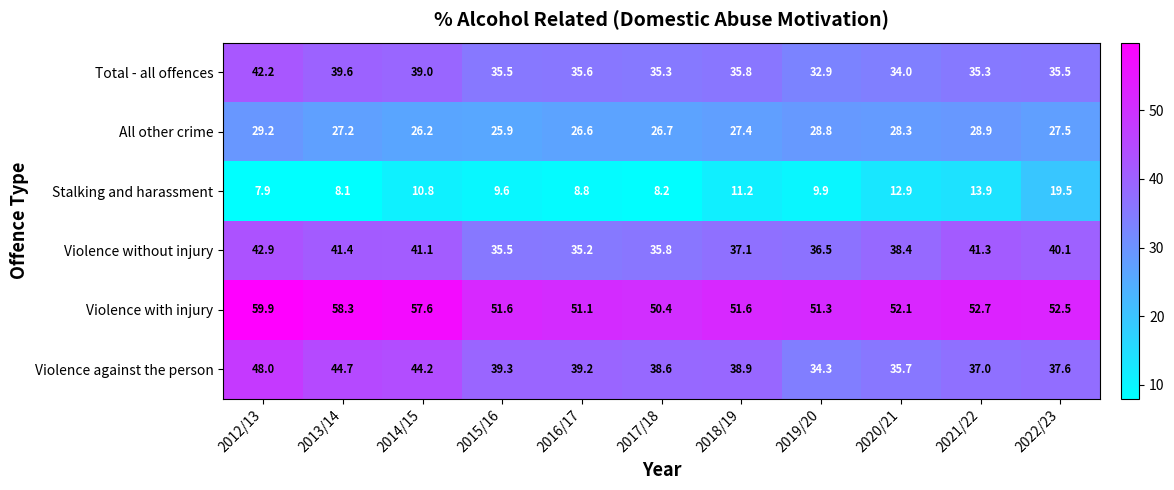

How many values in the All other crime series are below 27?

4